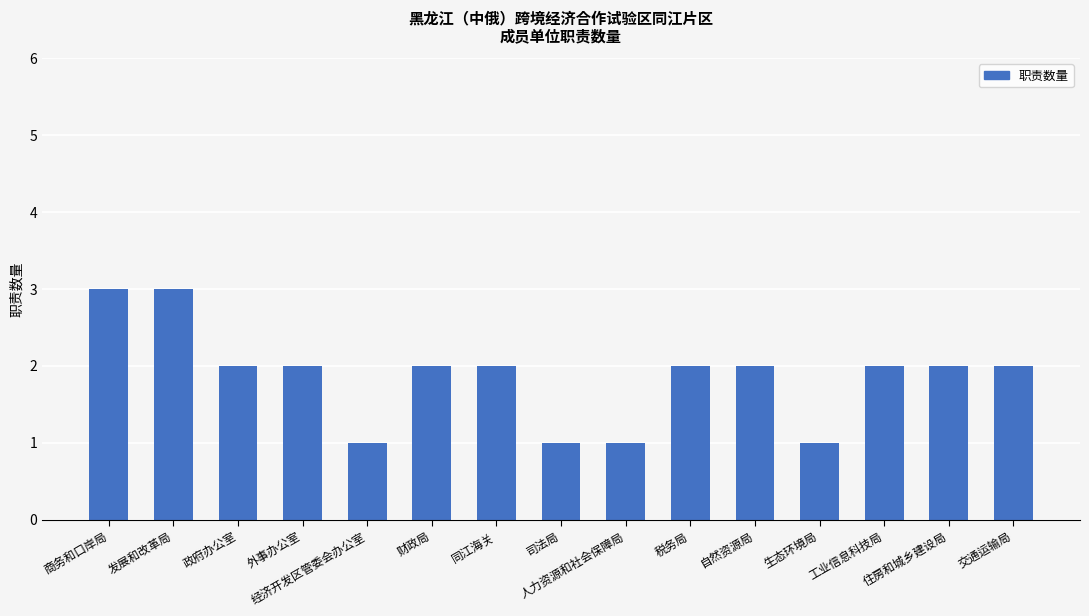

True or false: the data shows 2 at 政府办公室.

True